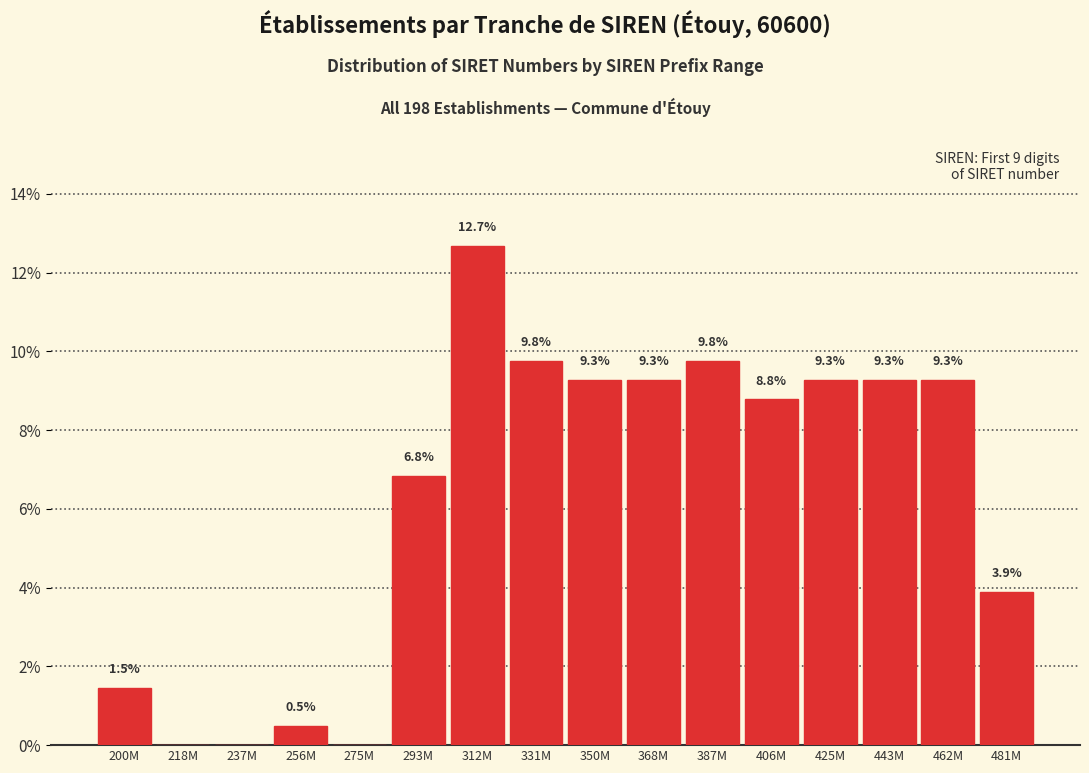

Reading left to right, list all the values displayed in this chart.

200M=1.5	218M=0.0	237M=0.0	256M=0.5	275M=0.0	293M=6.8	312M=12.7	331M=9.8	350M=9.3	368M=9.3	387M=9.8	406M=8.8	425M=9.3	443M=9.3	462M=9.3	481M=3.9